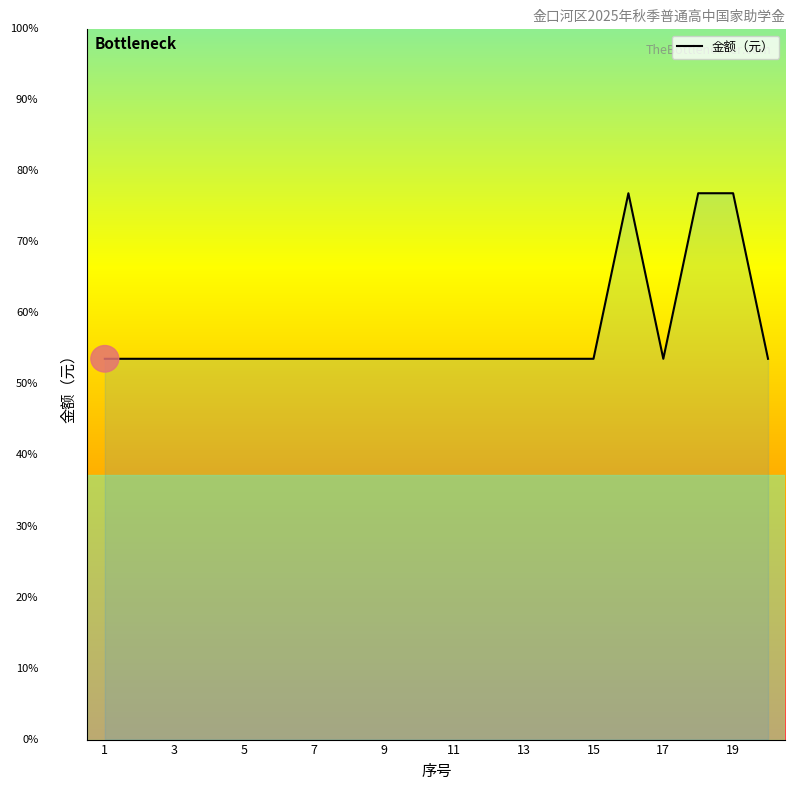

What is the greatest value displayed?

1650